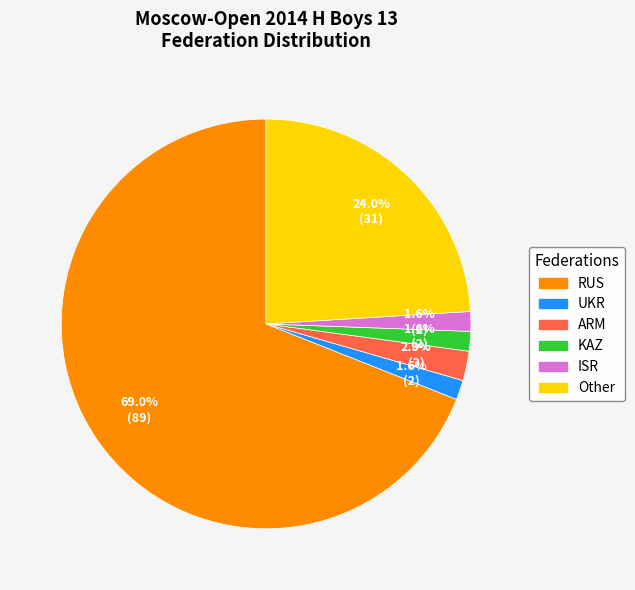

Between RUS and ISR, which is larger?

RUS